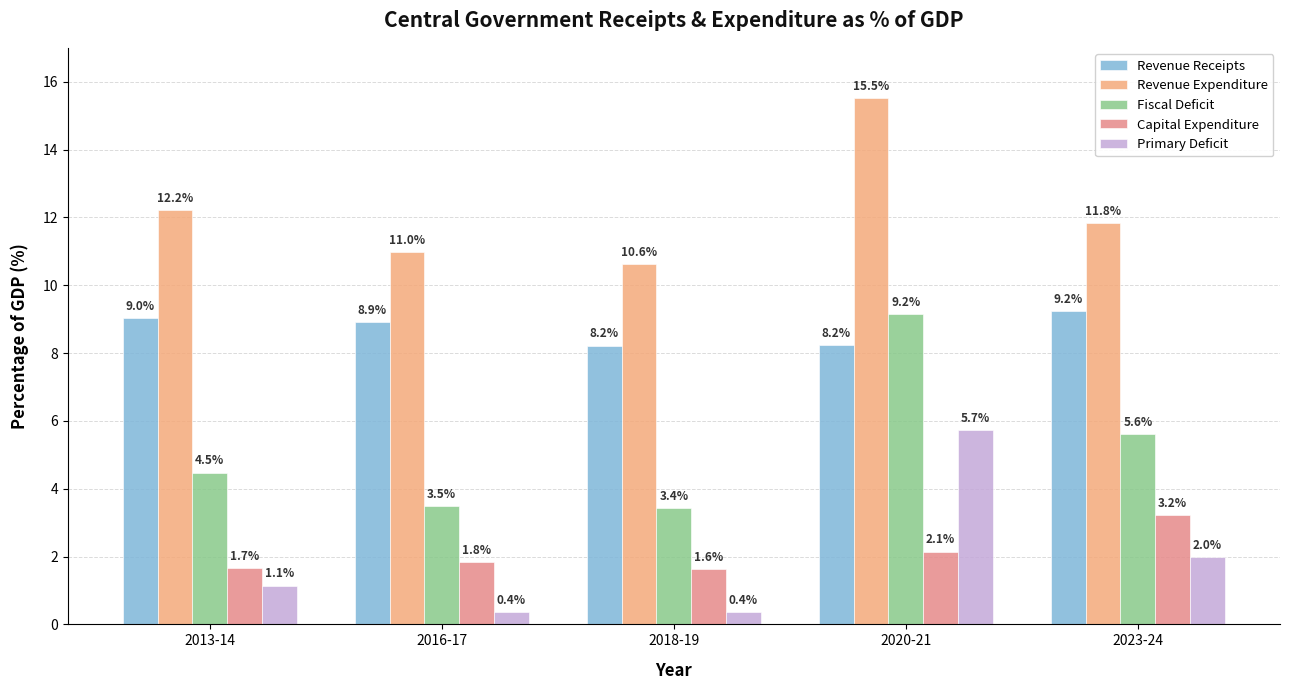

What is the label of the 2nd bar from the left?

2016-17